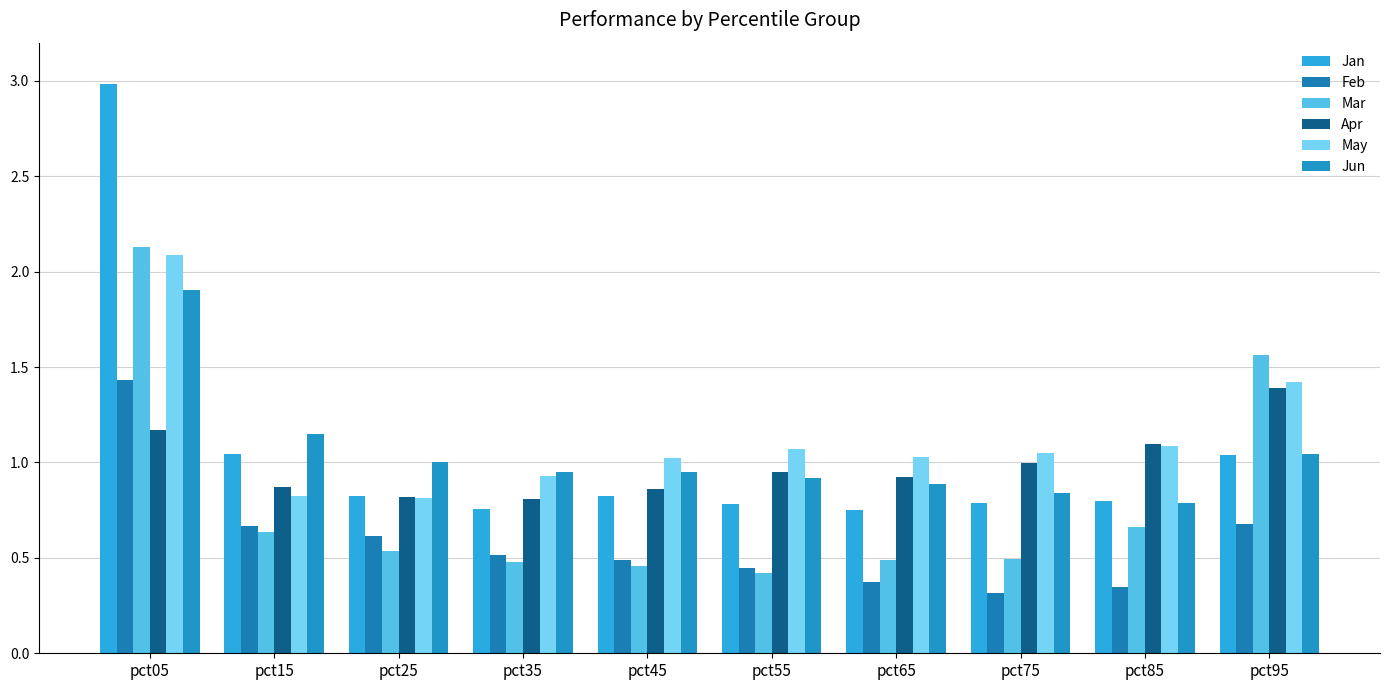

Which has a higher value, pct75 or pct15?

pct15